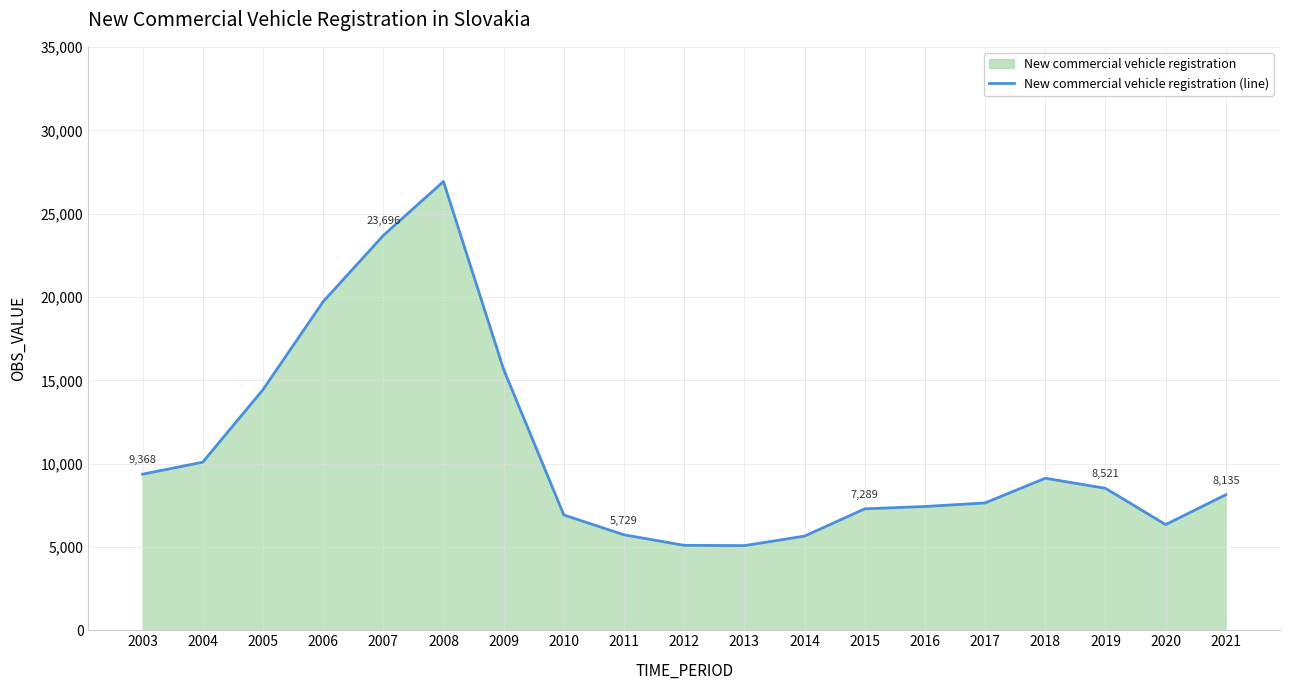

What is the greatest value displayed?

26939